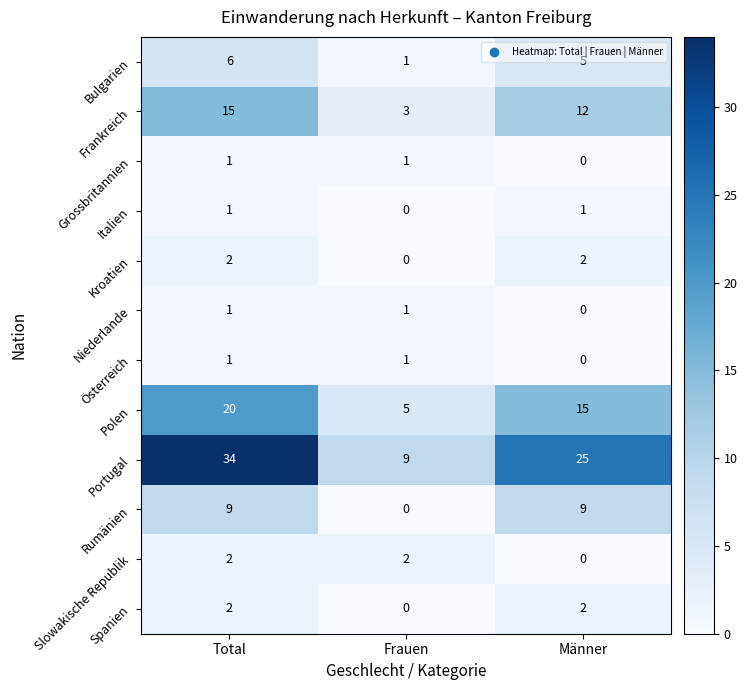

What is the difference between the Portugal values at Total and Frauen?

25